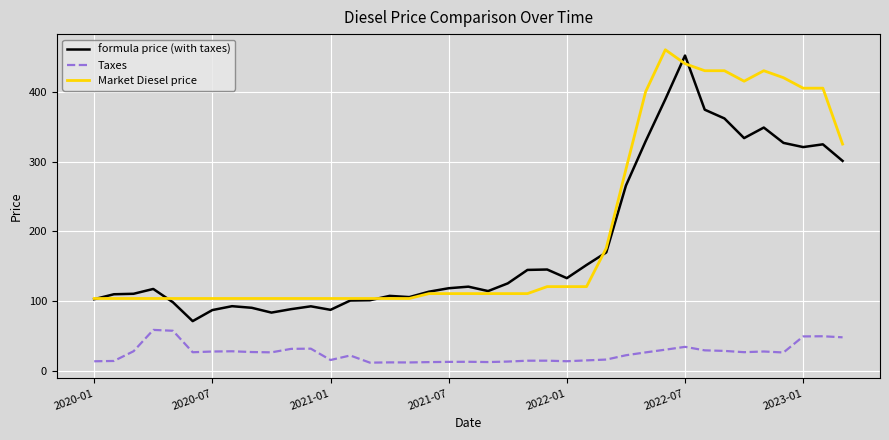

What is the minimum value for Market Diesel price?

104.0